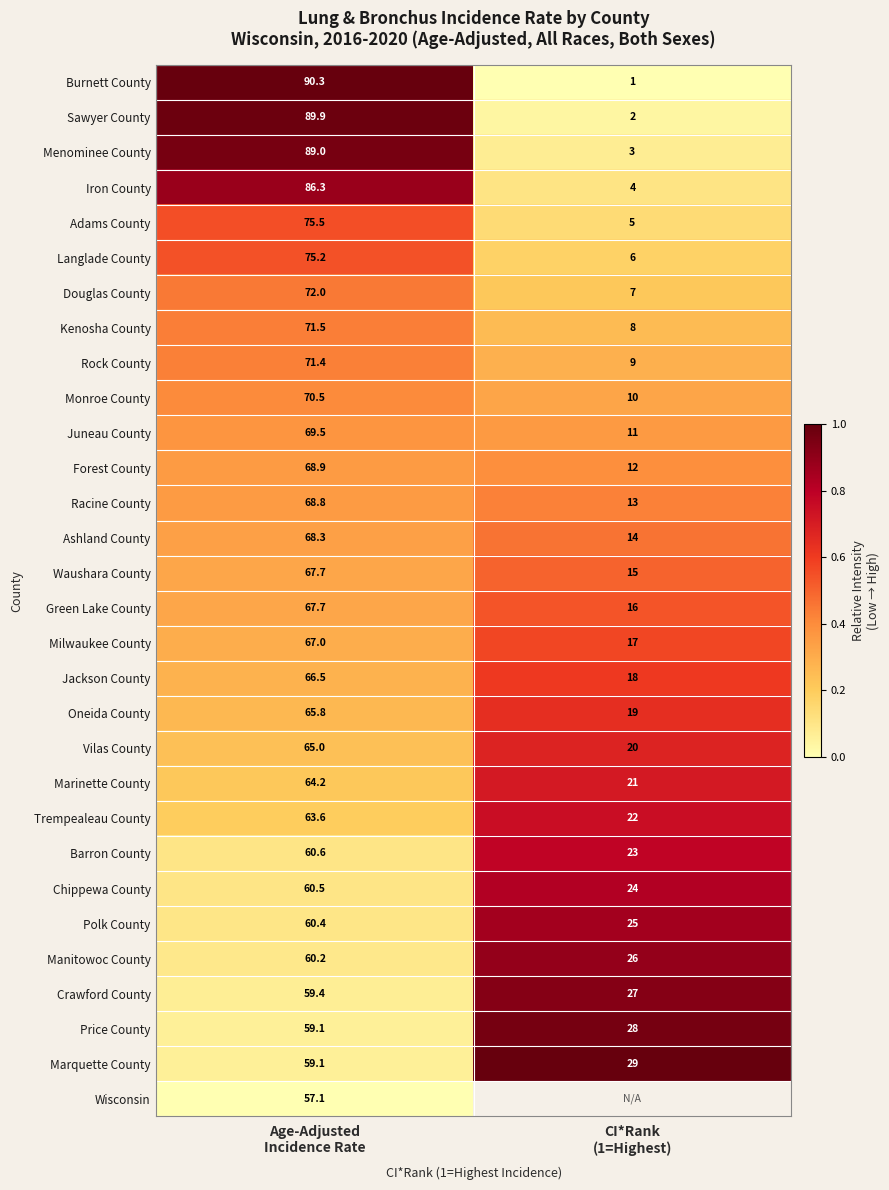

What is the lowest value of the Sawyer County series?

2.0